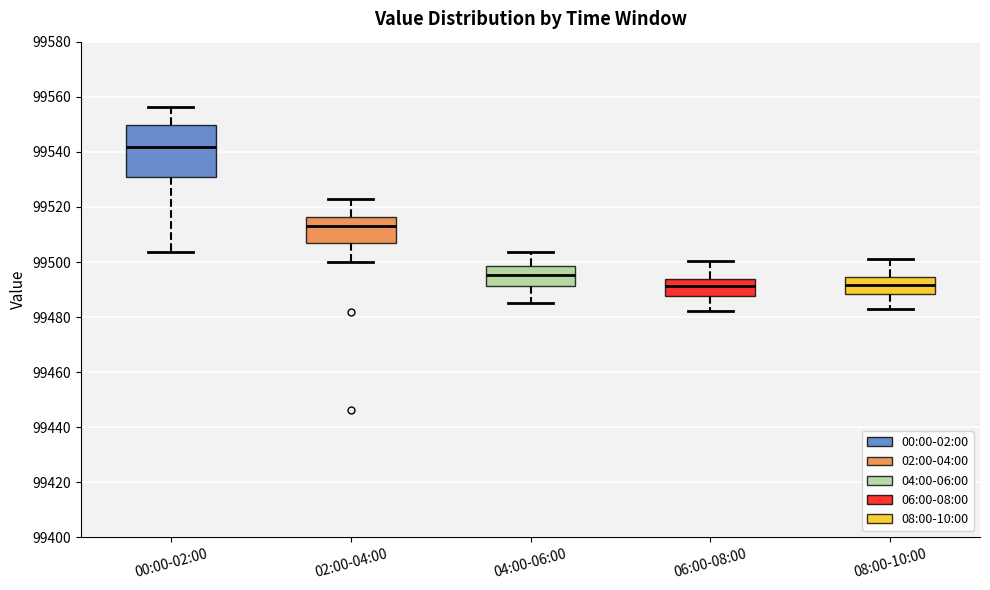

Reading left to right, read every box against the y-axis: the position of its median line, the range the box covers, and the ends of its whiskers. The values are not printed on the chart, so give them approximately, as read against the axis.

00:00-02:00: median 99542, box 99530 to 99550, whiskers 99504 to 99556
02:00-04:00: median 99512, box 99506 to 99516, whiskers 99500 to 99522
04:00-06:00: median 99496, box 99492 to 99498, whiskers 99486 to 99504
06:00-08:00: median 99492, box 99488 to 99494, whiskers 99482 to 99500
08:00-10:00: median 99492, box 99488 to 99494, whiskers 99482 to 99502